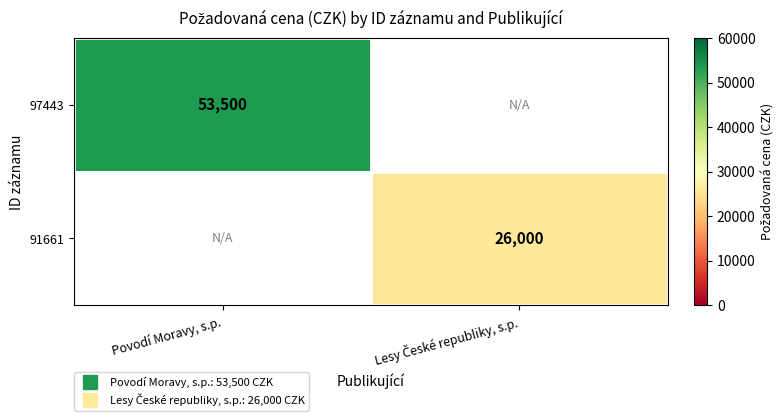

The value of 91661 at Lesy České republiky, s.p. is 14802.8. True or false?

False